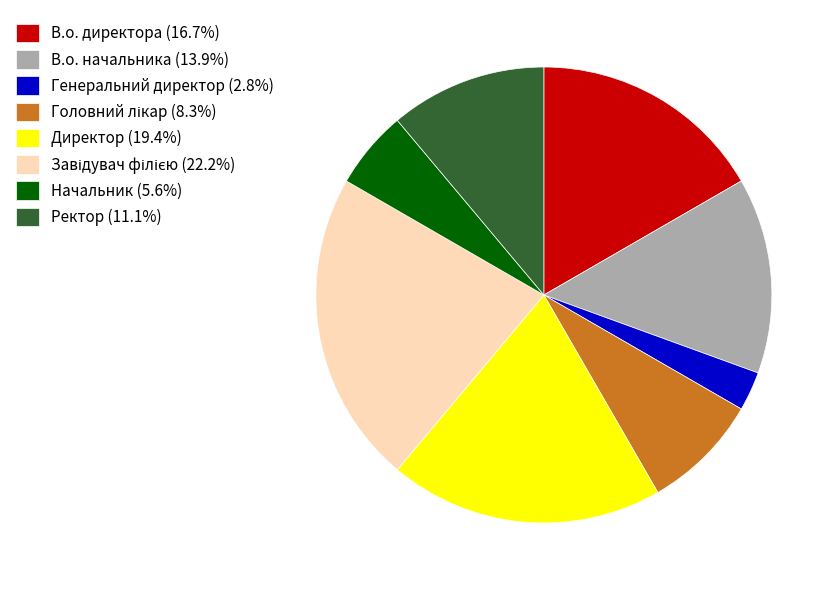

What is the smallest slice in the pie chart?

Генеральний директор